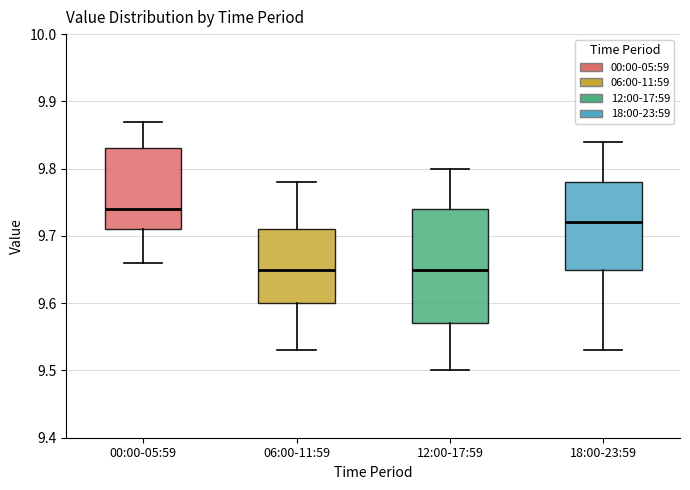

Reading left to right, read every box against the y-axis: the position of its median line, the range the box covers, and the ends of its whiskers. The values are not printed on the chart, so give them approximately, as read against the axis.

00:00-05:59: median 9.74, box 9.71 to 9.83, whiskers 9.66 to 9.87
06:00-11:59: median 9.65, box 9.60 to 9.71, whiskers 9.53 to 9.78
12:00-17:59: median 9.65, box 9.57 to 9.74, whiskers 9.50 to 9.80
18:00-23:59: median 9.72, box 9.65 to 9.78, whiskers 9.53 to 9.84